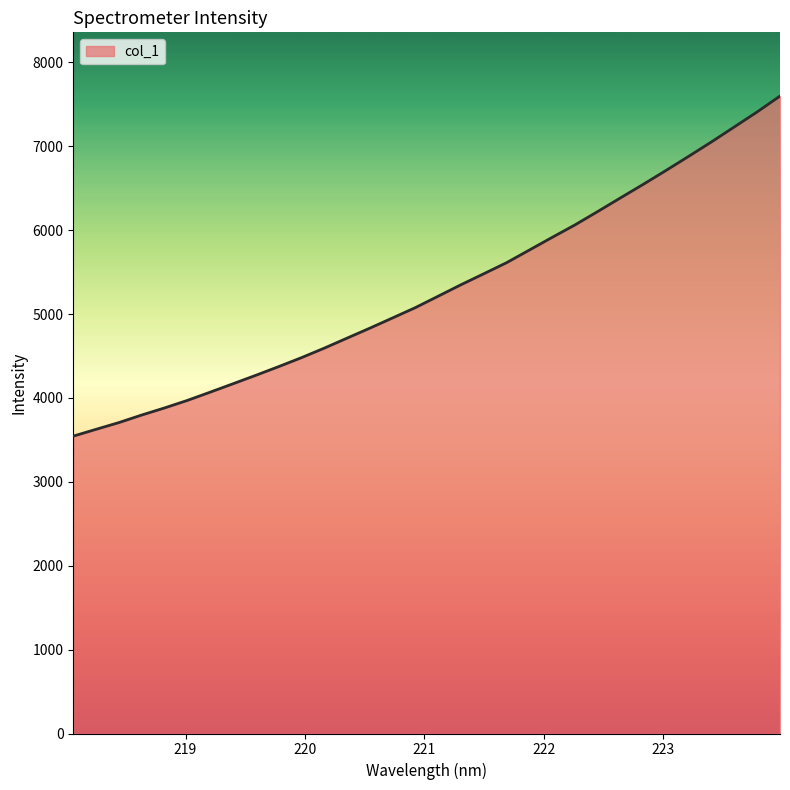

What is the maximum value shown in the chart?

7599.3